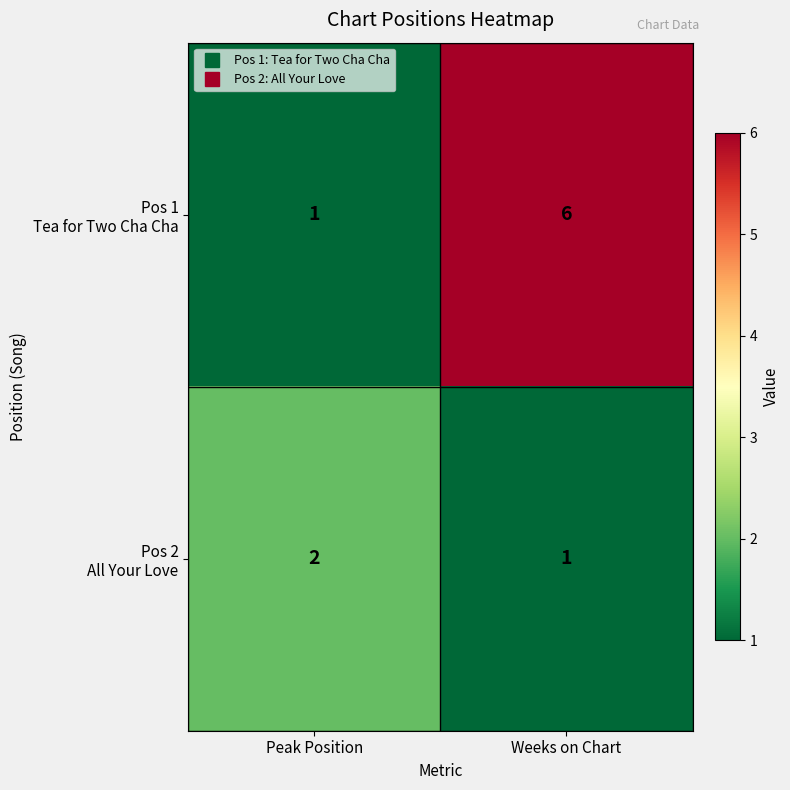

What is the difference between the highest and lowest values at Weeks on Chart?

5